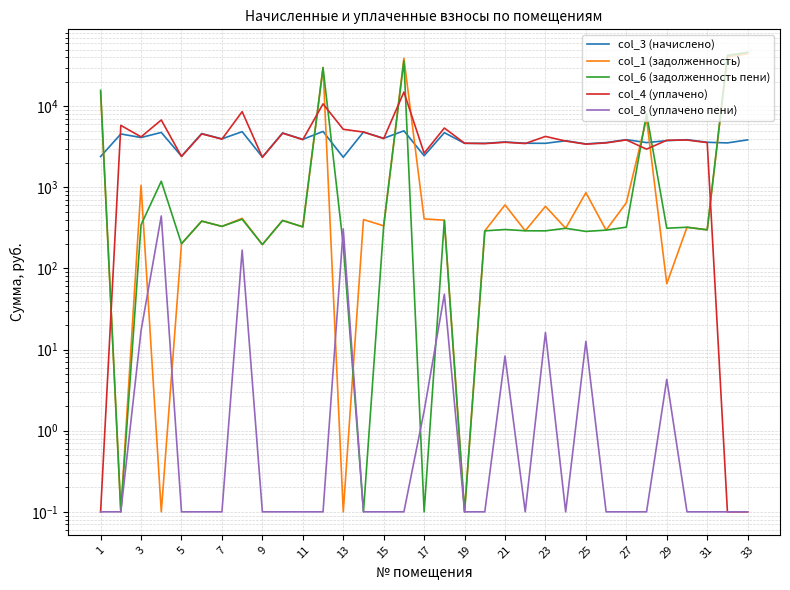

True or false: col_8 (уплачено пени) has a value of 603.6 at 7.

False